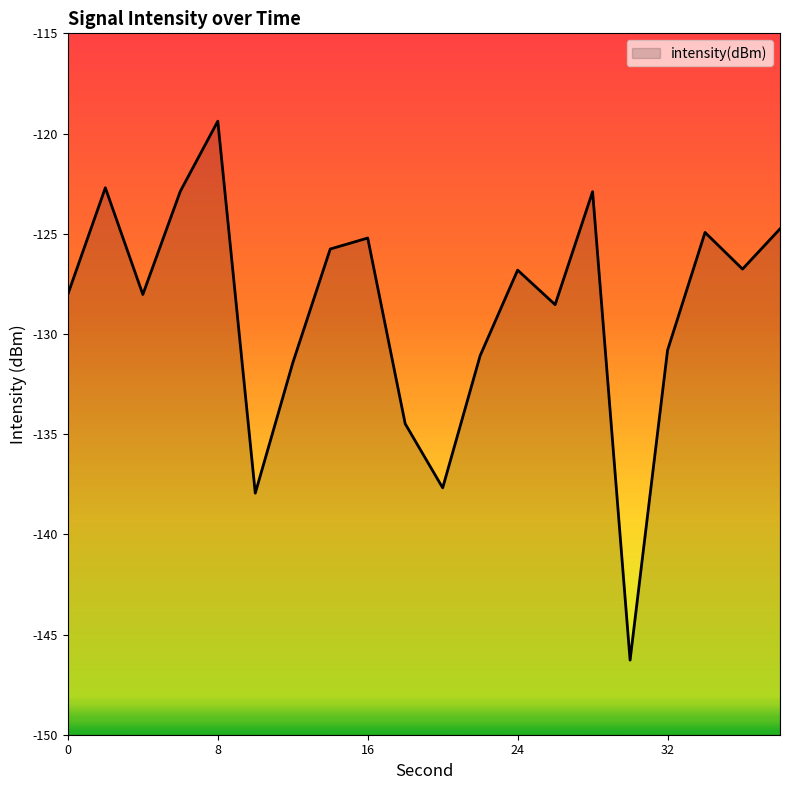

At which category does the data reach its first local peak?

2